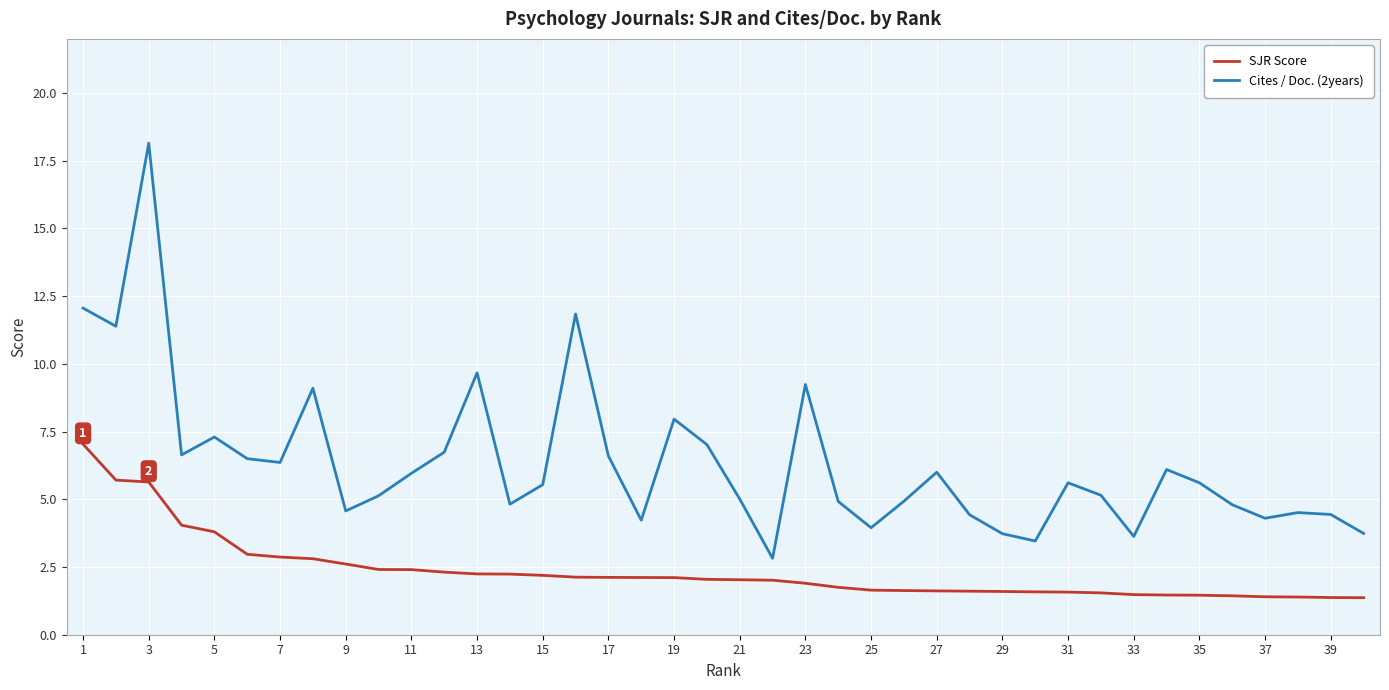

True or false: SJR Score and Cites / Doc. (2years) cross at least once.

False